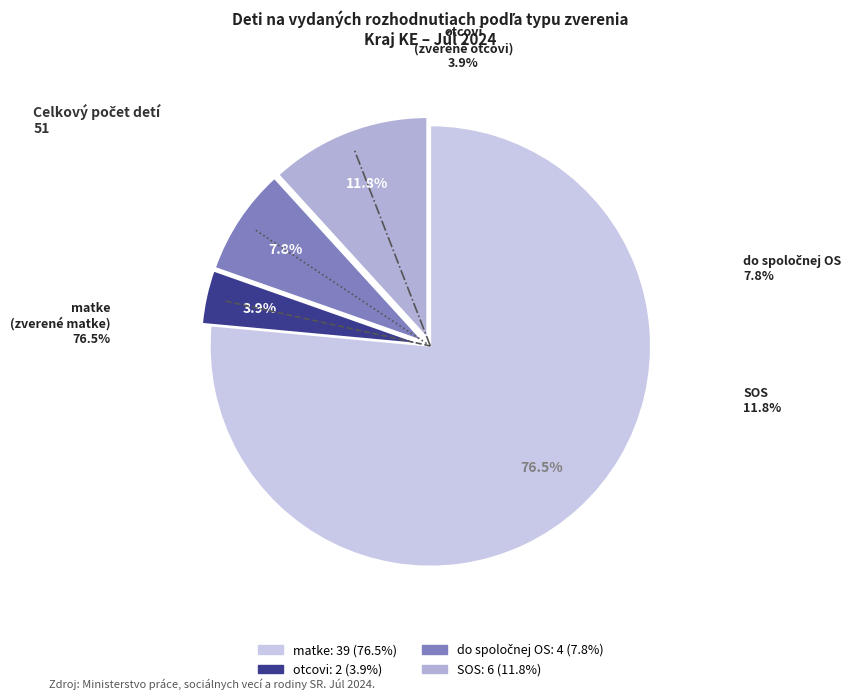

To the nearest percent, what is the combined percentage of otcovi and SOS?

16%